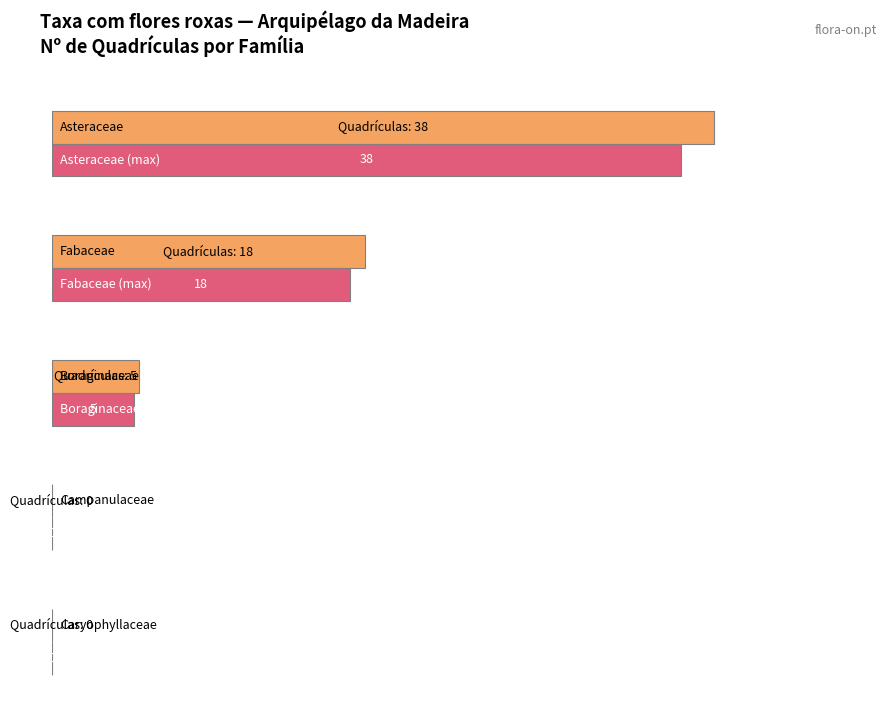

The chart shows a value of 11 at Legousia hybrida. True or false?

False